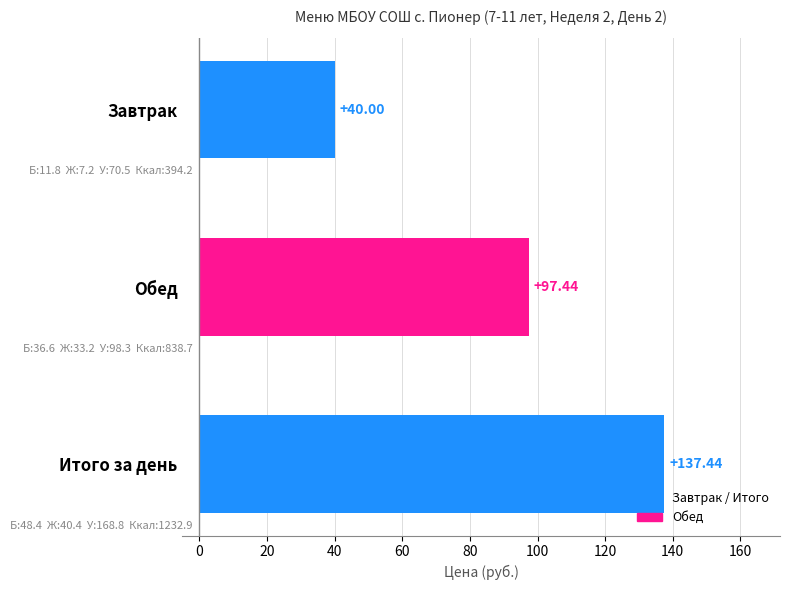

How many data points are less than 97?

1